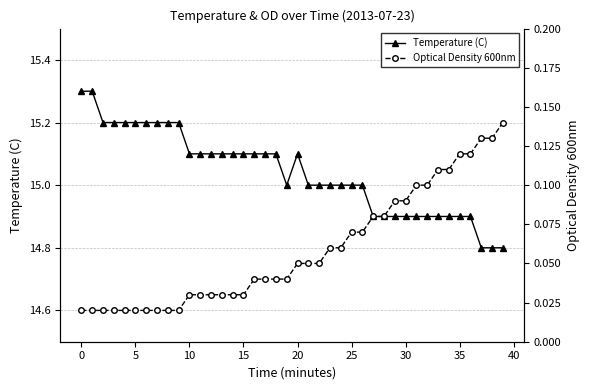

Rank the series at 28 from highest to lowest value.

Temperature (C), Optical Density 600nm